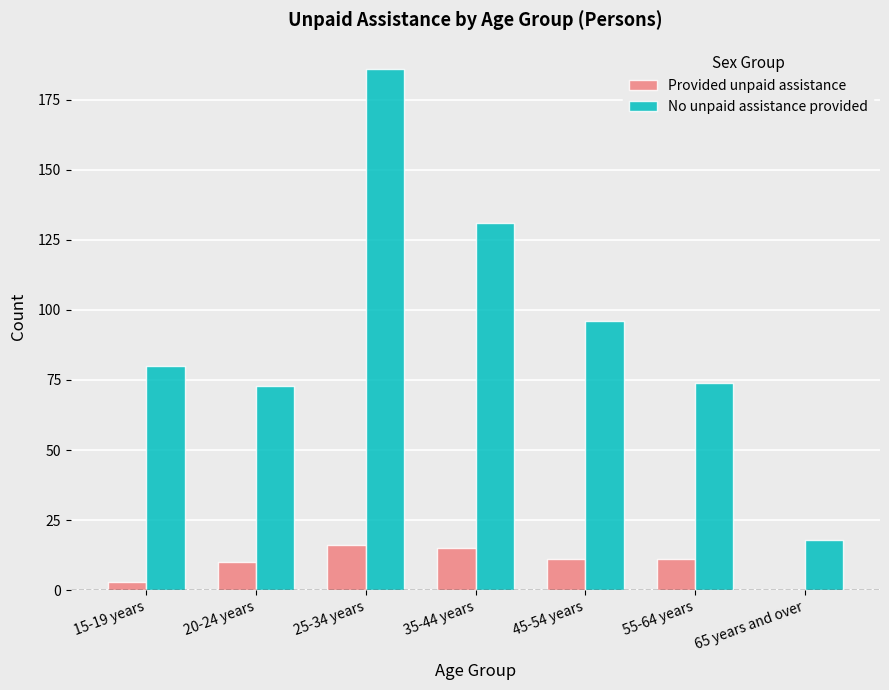

What is the total value across all series at 20-24 years?

83